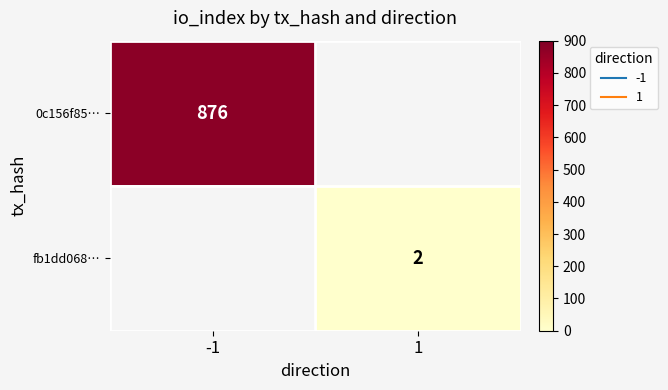

The fb1dd068… series shows 0.6 at 1. True or false?

False